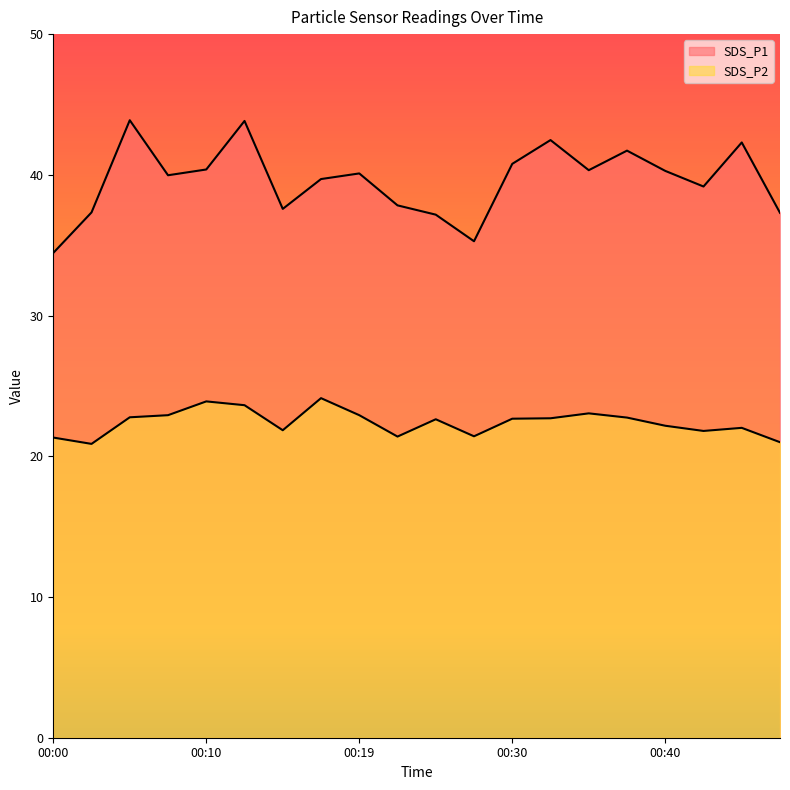

How many categories are shown in the chart?

20